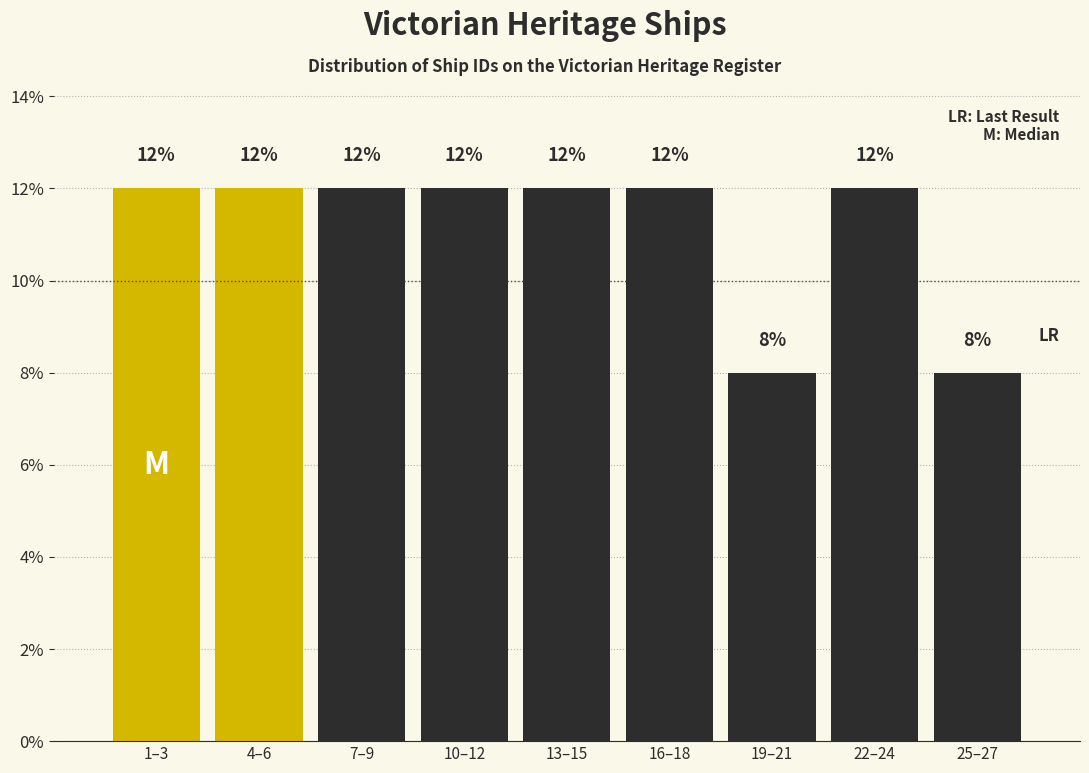

Reading left to right, transcribe all the data shown in this chart.

1–3=12	4–6=12	7–9=12	10–12=12	13–15=12	16–18=12	19–21=8	22–24=12	25–27=8